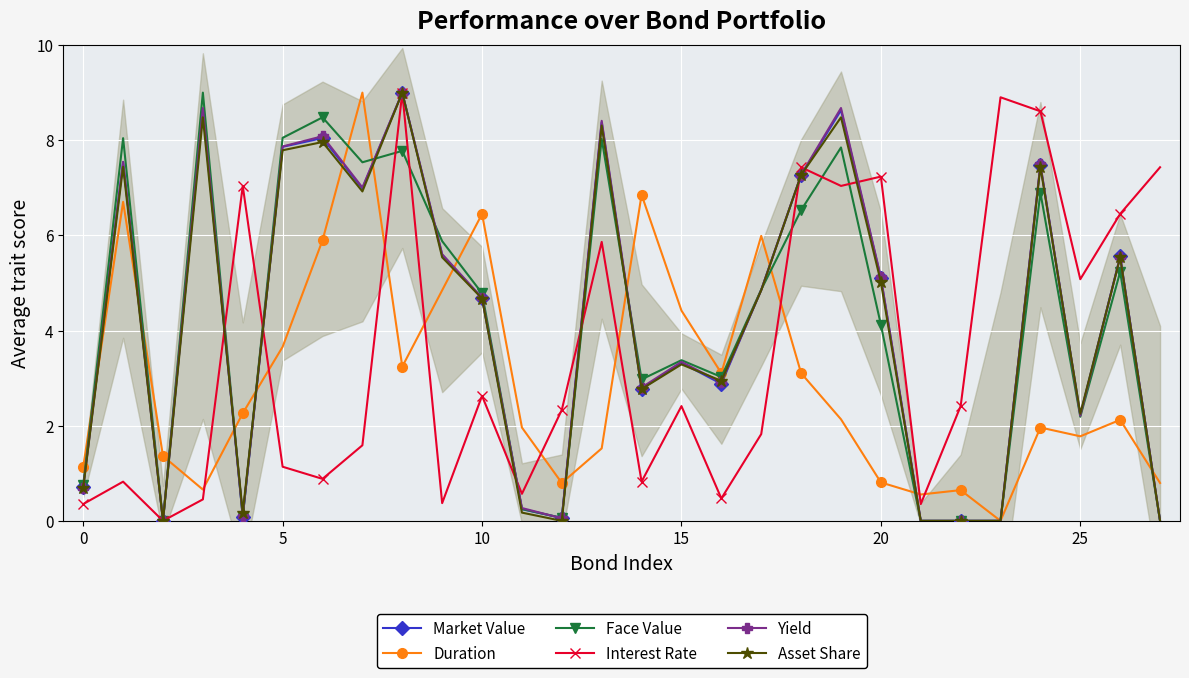

What is the highest value of the Duration series?

9.0